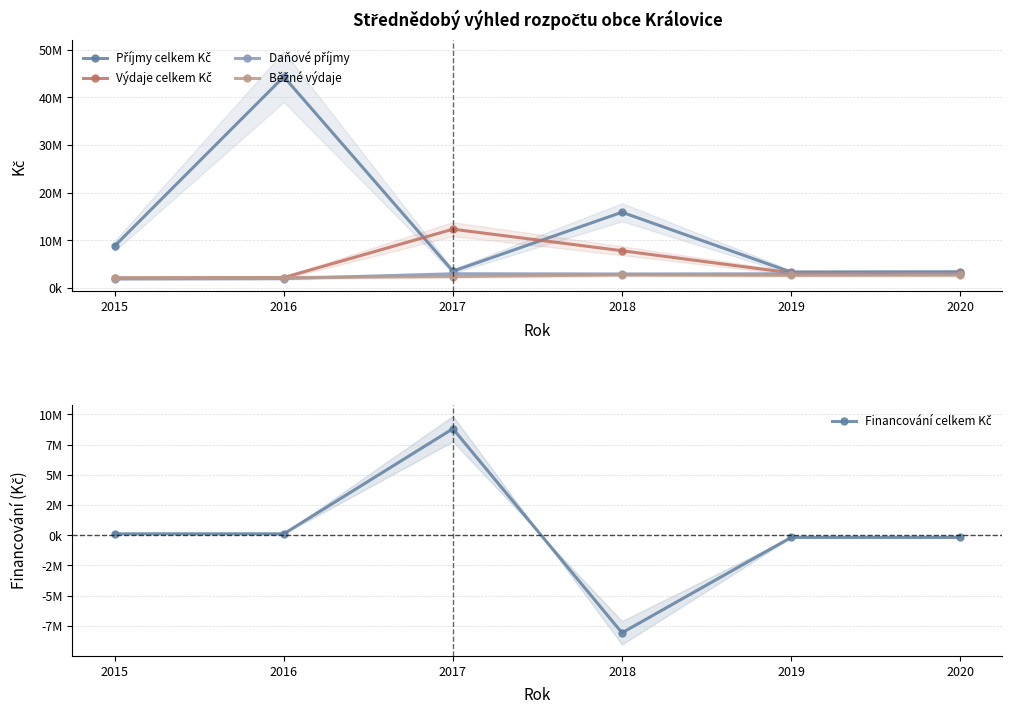

Which series has the largest total across all categories?

Příjmy celkem Kč